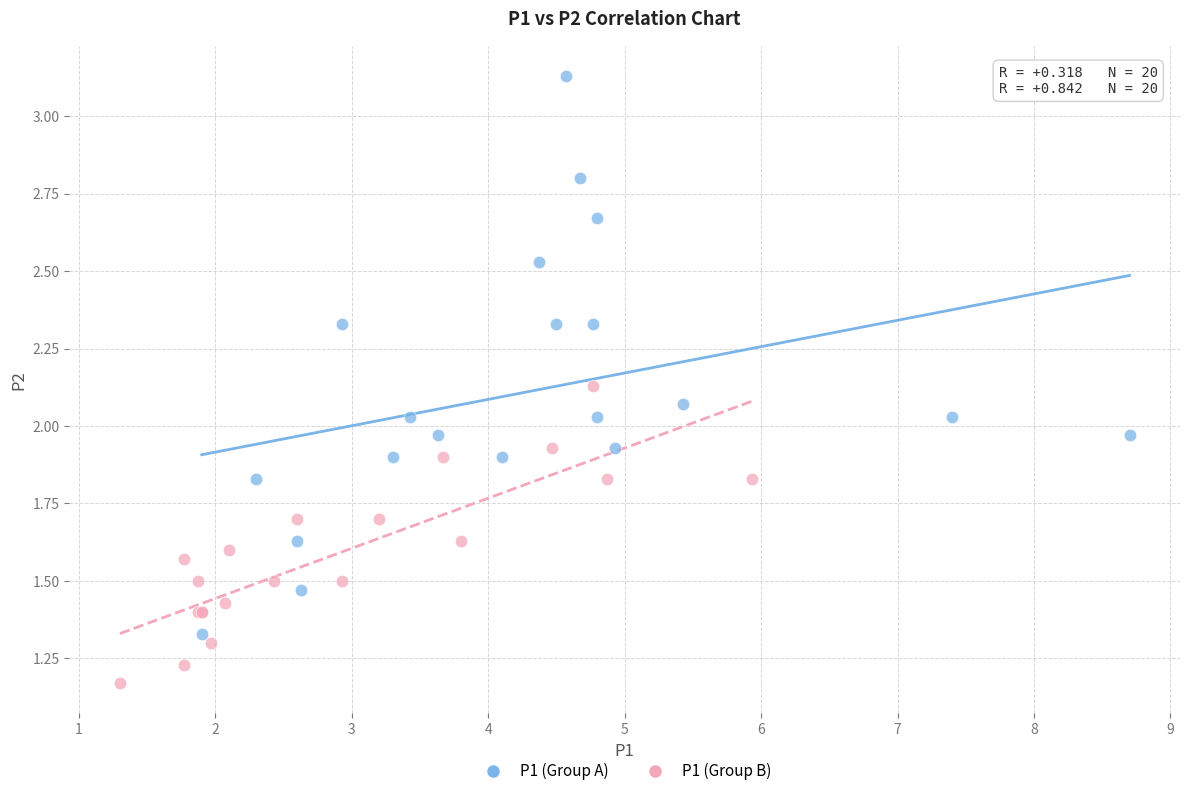

Which series reaches the minimum Y coordinate?

P1 (Group B)